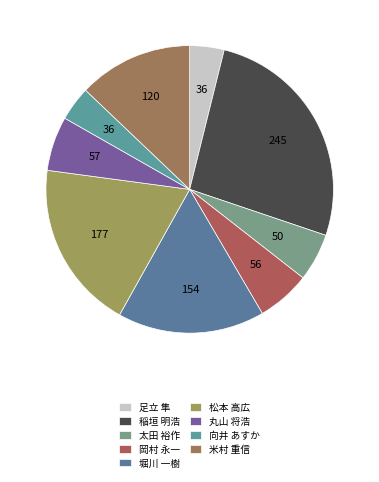

The 松本 高広 slice represents 26% of the pie. True or false?

False